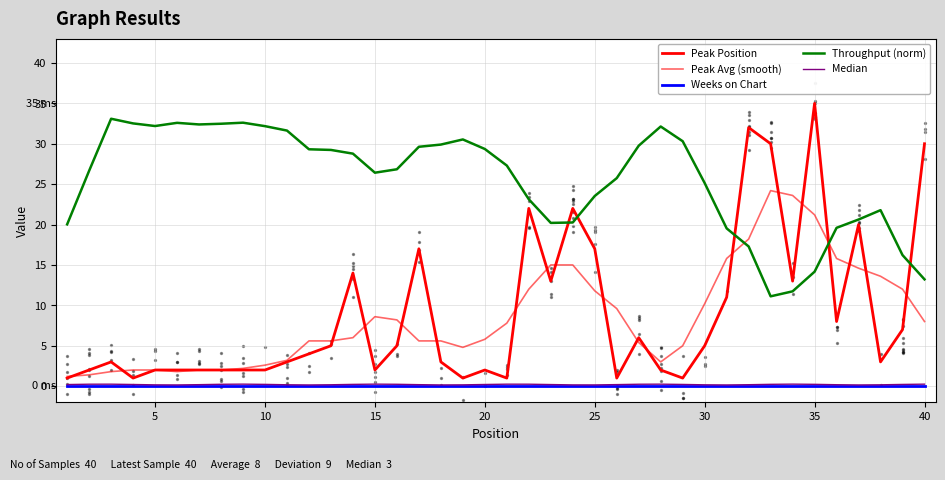

Which series has the widest spread of Y values?

Peak Position